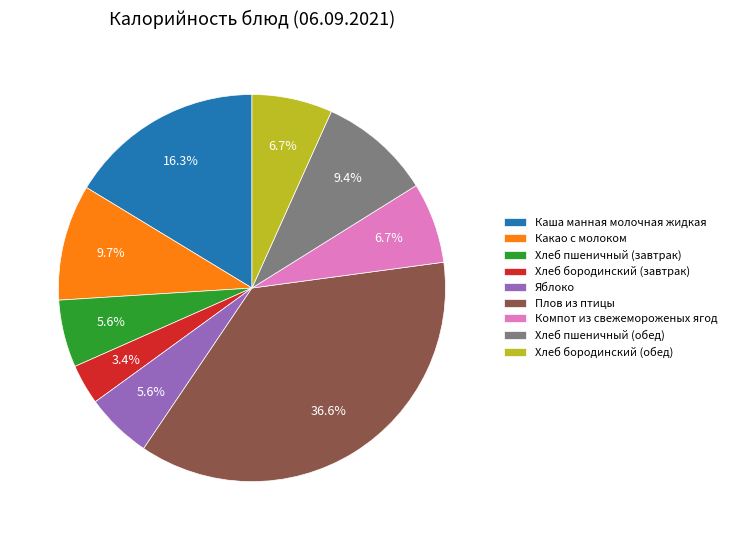

The Хлеб бородинский (завтрак) slice represents 3% of the pie. True or false?

True